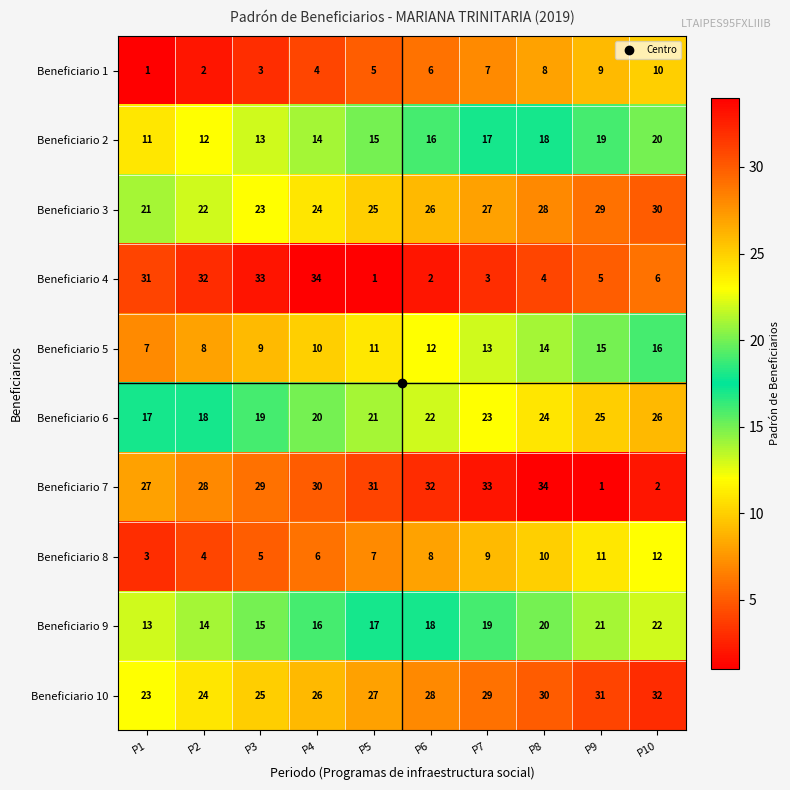

What is the maximum value shown in the chart?

34